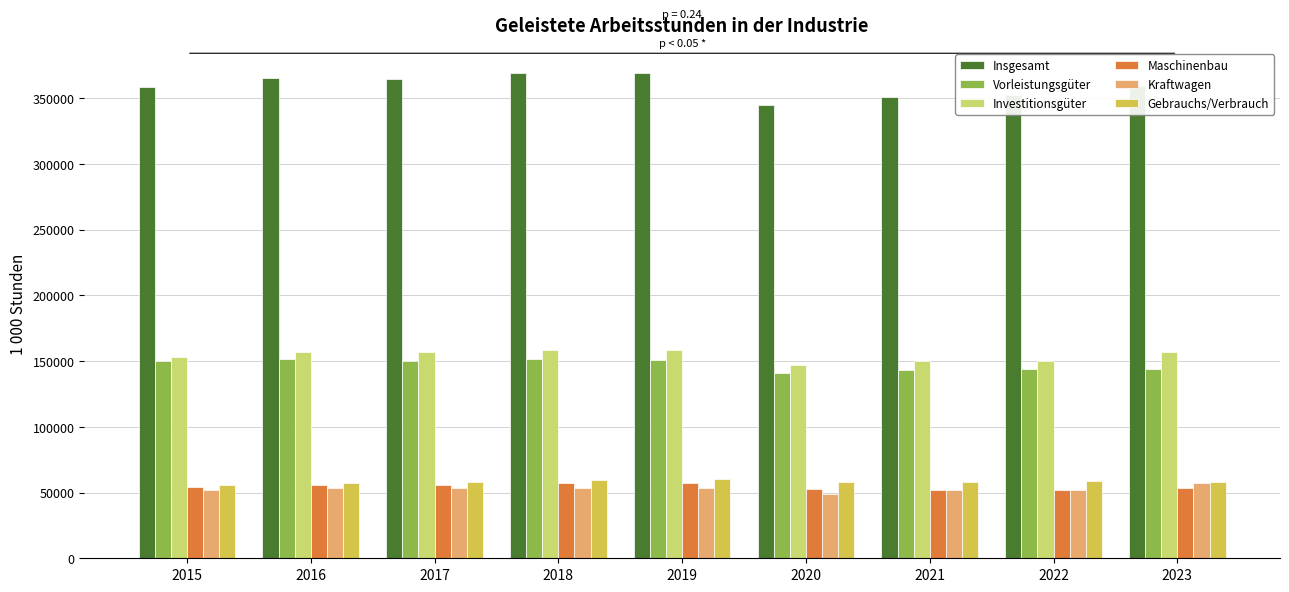

What is the maximum value shown in the chart?

369518